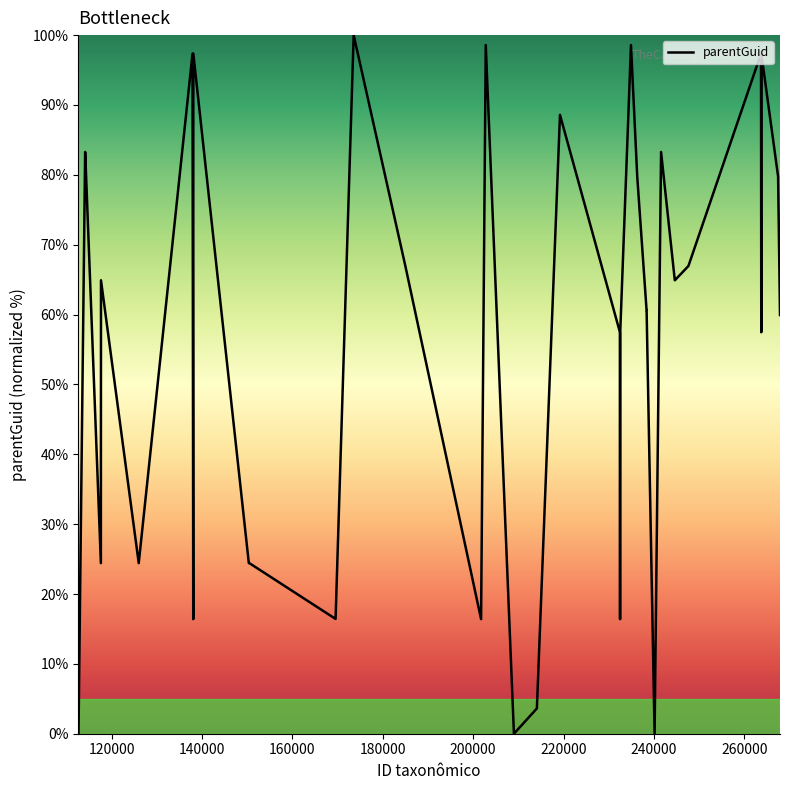

What is the maximum value shown in the chart?

100.0